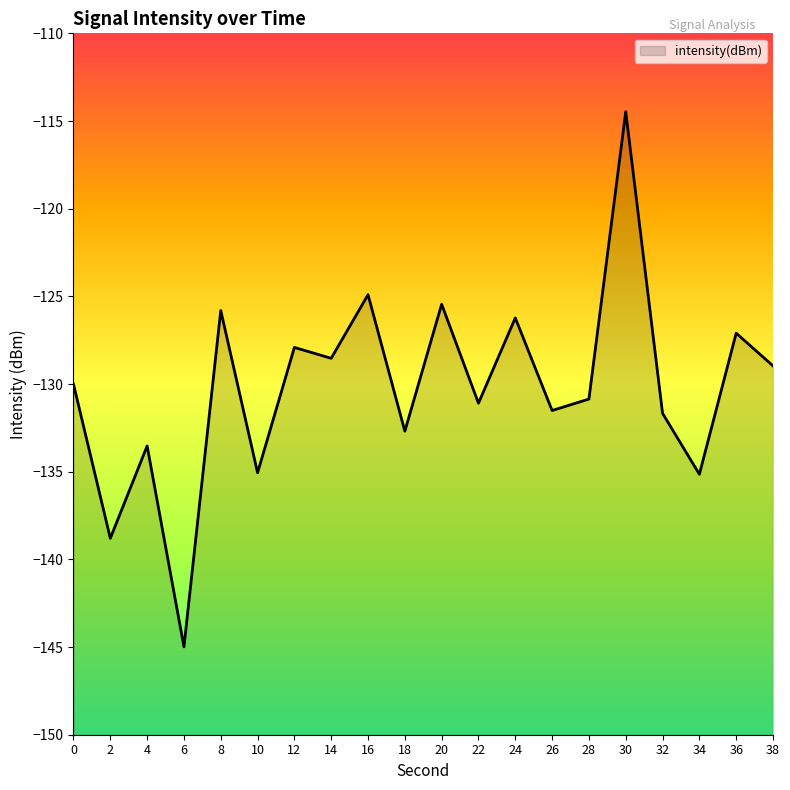

What is the difference between the second highest and second lowest values?

13.9